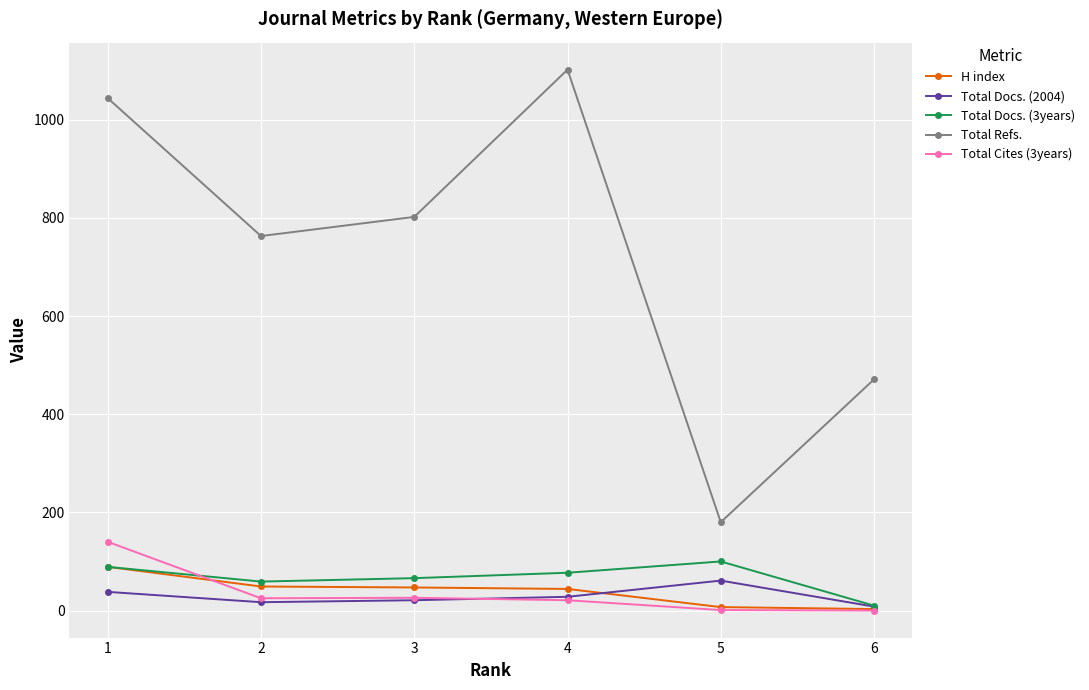

True or false: Total Refs. and Total Cites (3years) cross at least once.

False